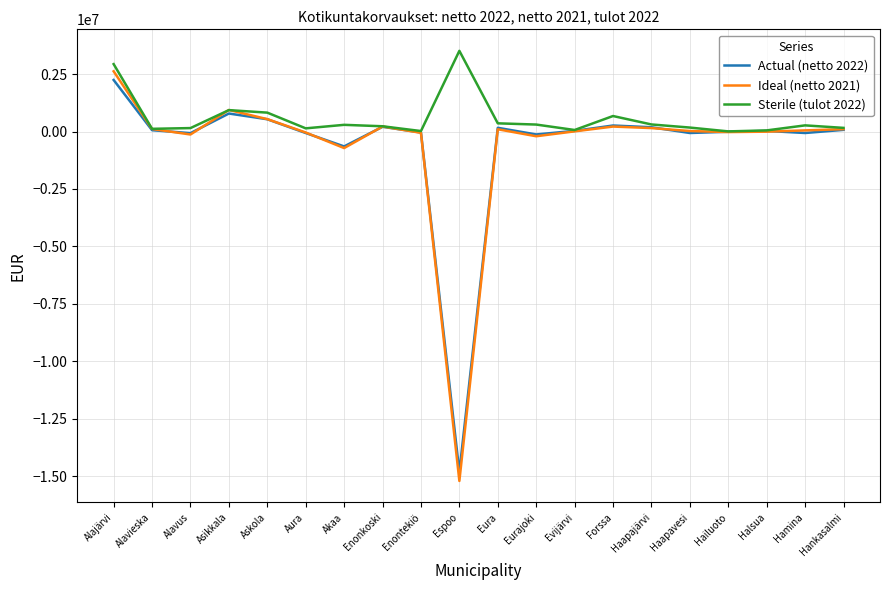

True or false: Sterile (tulot 2022) has a value of 5575087.8 at Espoo.

False